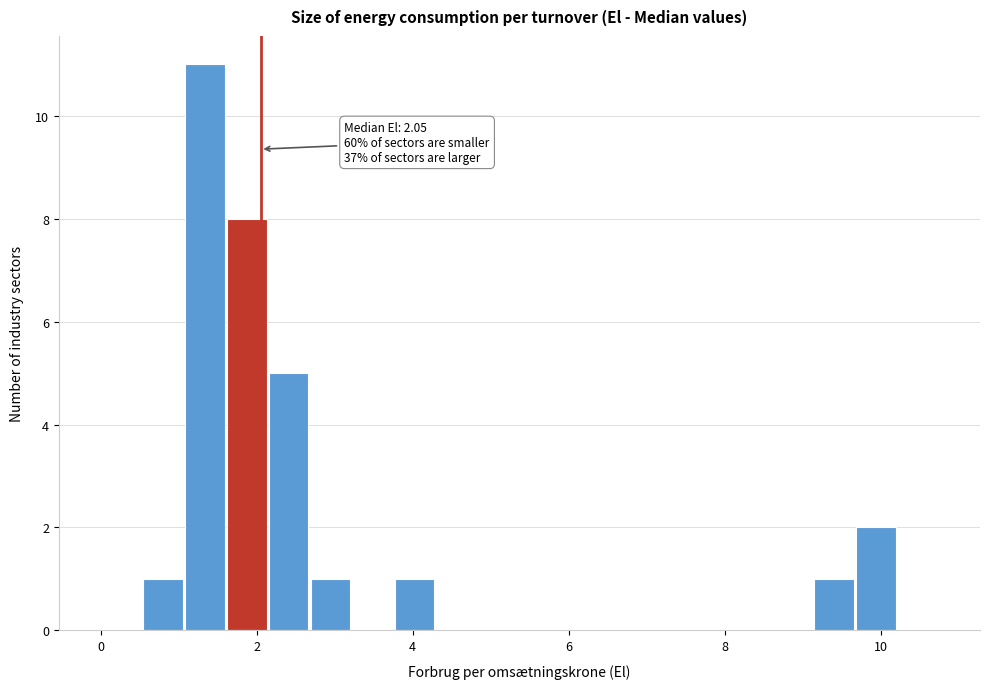

Read against the x-axis, roughly where is the centre of the tallest bar?

1.4